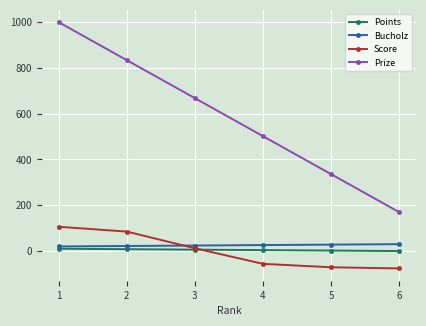

Which series has the largest range (max minus min)?

Prize